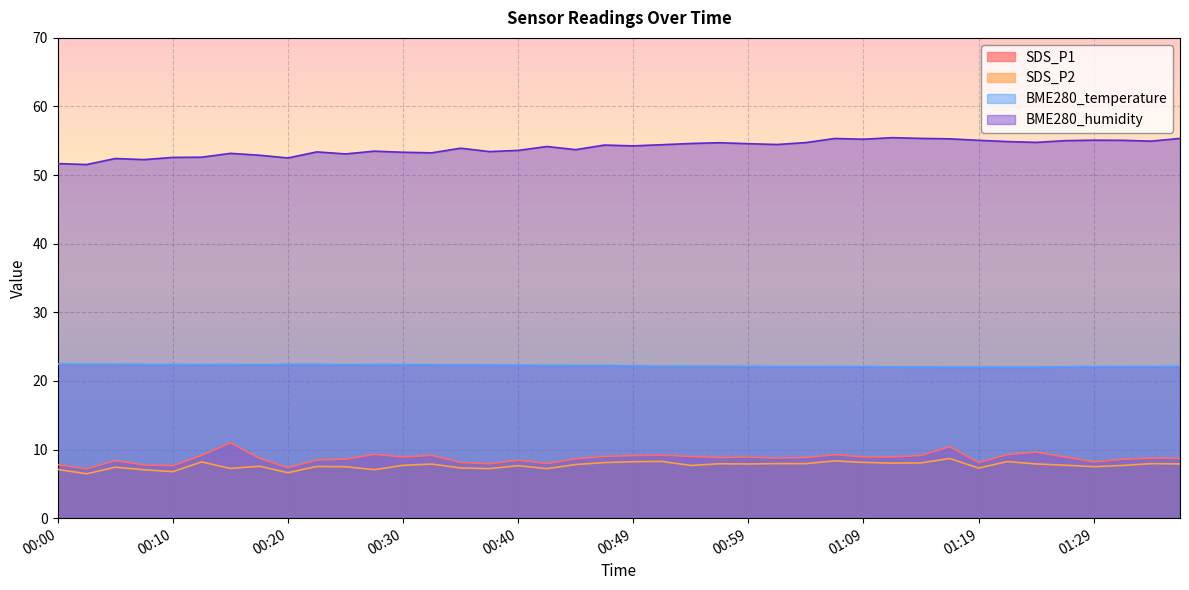

Reading left to right, list all the values displayed in this chart.

SDS_P1: 7.8	7.2	8.4	7.8	7.7	9.2	11.0	8.8	7.3	8.5	8.6	9.3	8.9	9.2	8.1	7.9	8.4	8.0	8.7	9.0	9.1	9.2	9.0	8.8	8.9	8.8	8.8	9.2	8.9	8.9	9.1	10.4	8.1	9.3	9.6	8.9	8.2	8.6	8.8	8.7
SDS_P2: 7.1	6.5	7.4	7.0	6.8	8.2	7.2	7.6	6.6	7.5	7.5	7.1	7.7	7.9	7.3	7.2	7.7	7.2	7.8	8.1	8.2	8.3	7.7	7.9	7.9	8.0	8.0	8.3	8.1	8.0	8.1	8.7	7.3	8.2	7.9	7.7	7.5	7.7	8.0	7.9
BME280_temperature: 22.5	22.4	22.4	22.4	22.4	22.4	22.4	22.4	22.4	22.4	22.4	22.4	22.4	22.4	22.4	22.3	22.3	22.3	22.3	22.3	22.2	22.2	22.2	22.2	22.1	22.1	22.1	22.1	22.1	22.1	22.0	22.0	22.0	22.0	22.0	22.1	22.1	22.1	22.1	22.1
BME280_humidity: 51.7	51.5	52.4	52.3	52.6	52.6	53.2	52.9	52.5	53.4	53.1	53.5	53.3	53.2	53.9	53.4	53.6	54.2	53.7	54.4	54.3	54.4	54.6	54.7	54.6	54.5	54.7	55.3	55.2	55.5	55.4	55.3	55.1	54.9	54.8	55.0	55.1	55.1	55.0	55.4